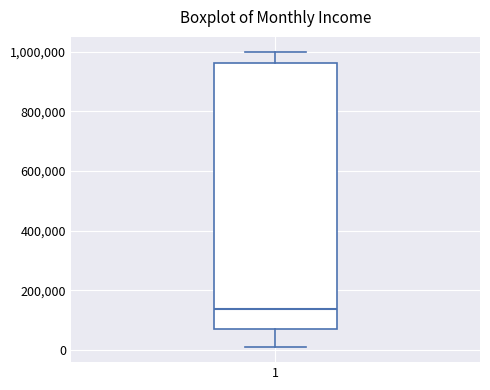

Read this box plot against the y-axis: the position of the median line, the range covered by the box, and the ends of both whiskers. The values are not printed on the chart, so give them approximately, as read against the axis.

median 140000, box 60000 to 960000, whiskers 0 to 1000000